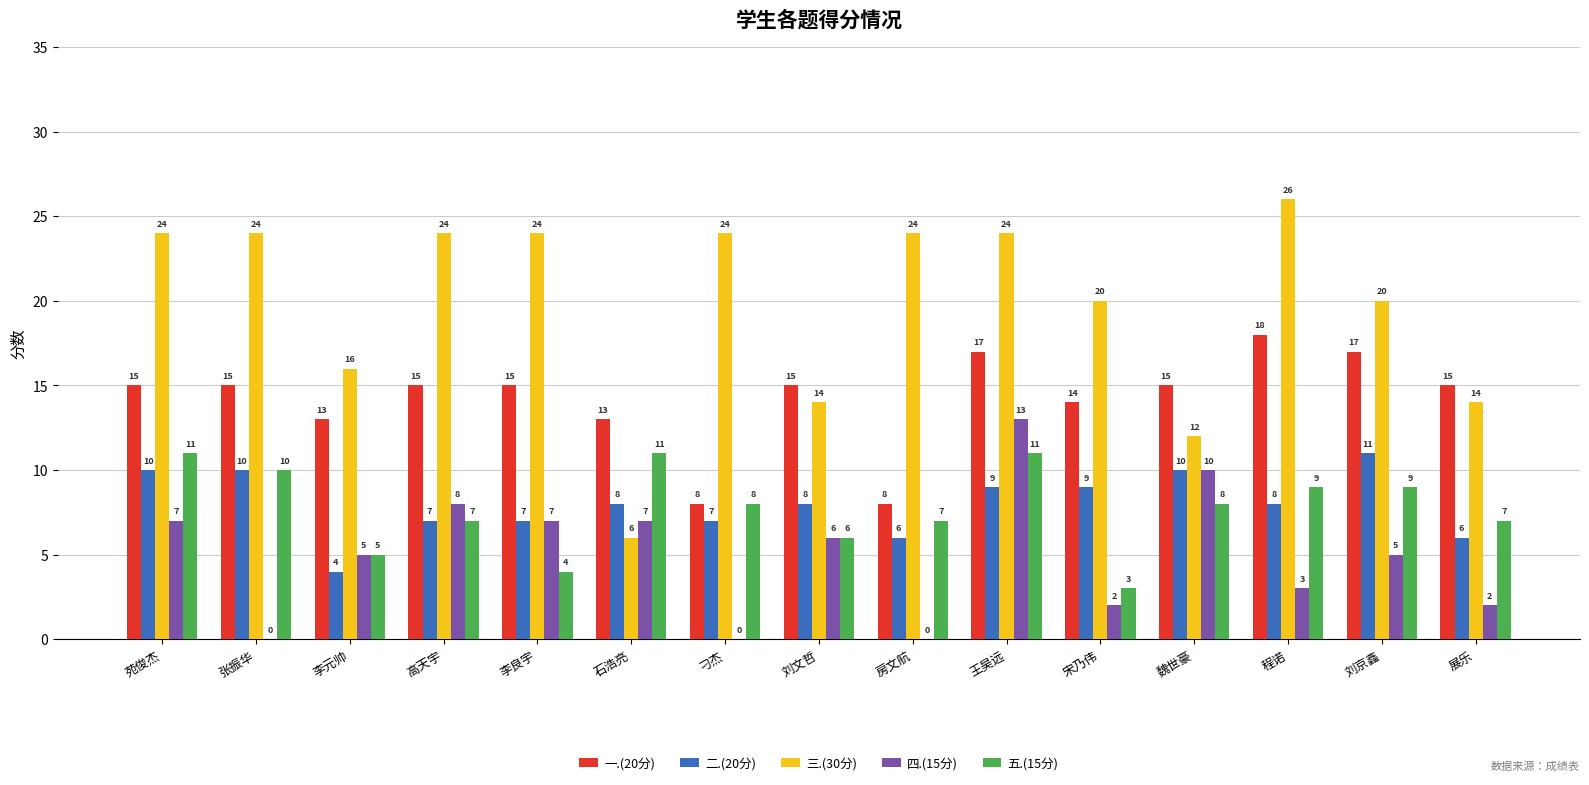

At which category does the chart reach its peak across all series?

程诺